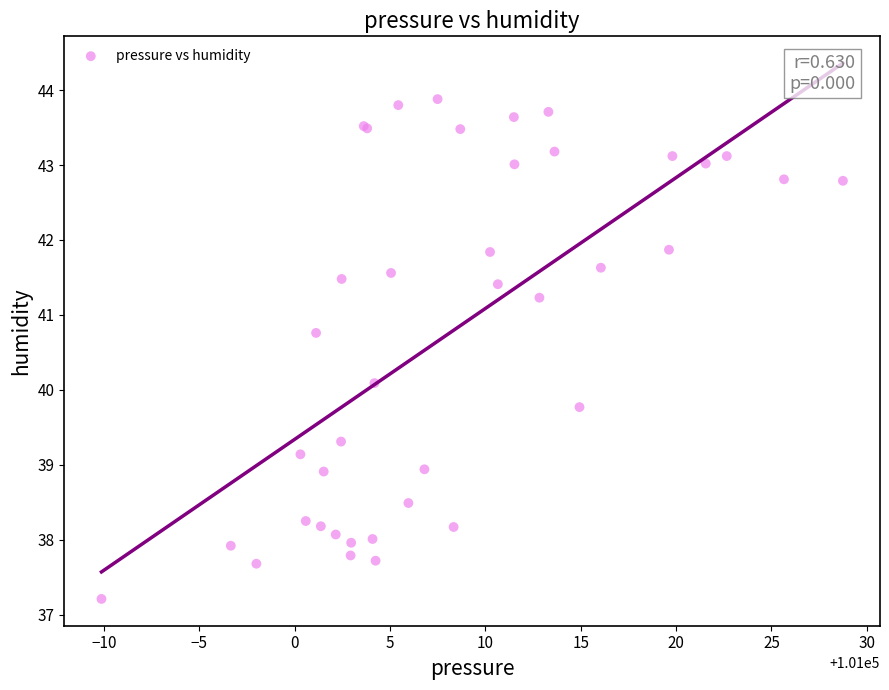

What Y value in the scatter plot is closest to 40?

40.1